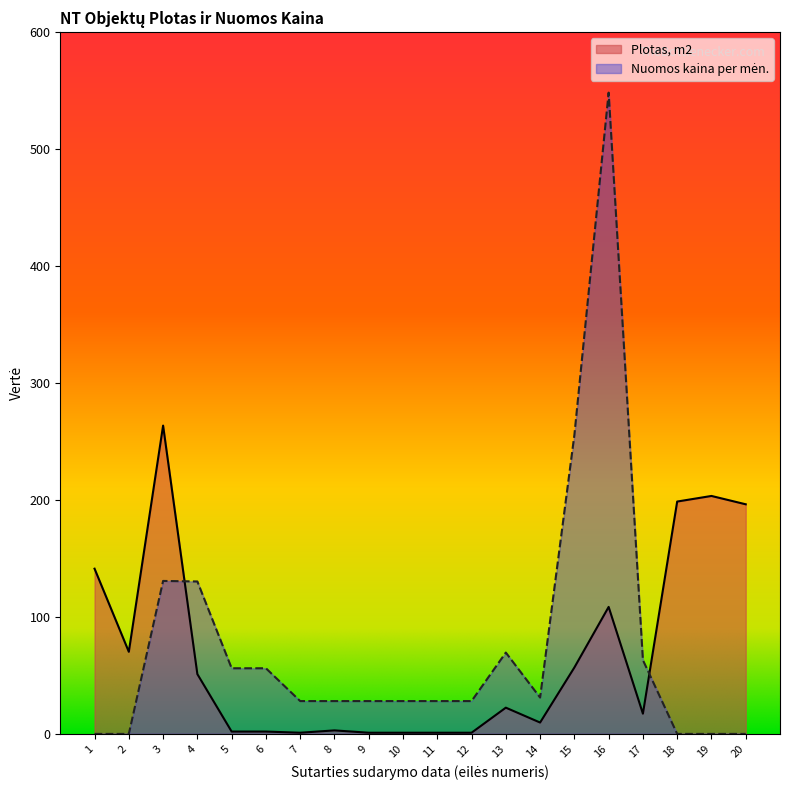

What is the greatest value displayed?

548.3